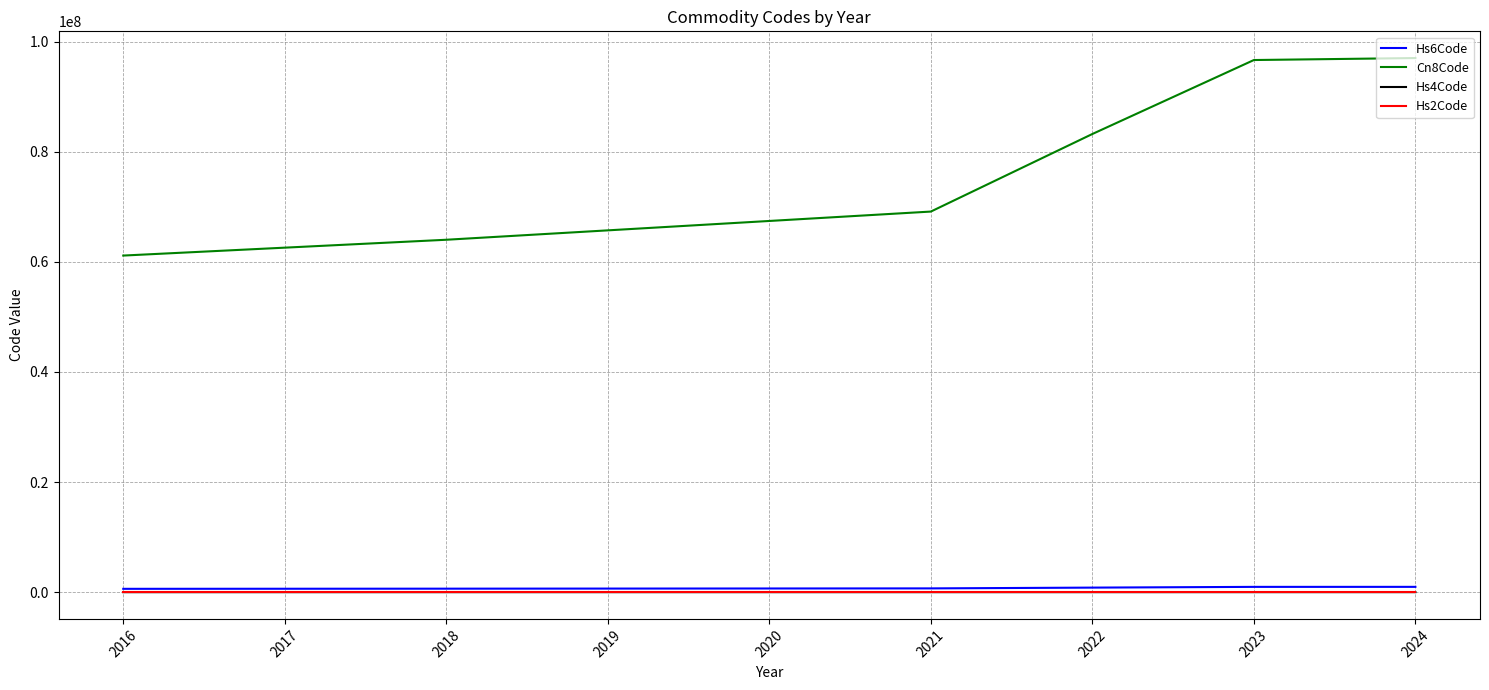

What is the minimum value for Hs2Code?

61.0